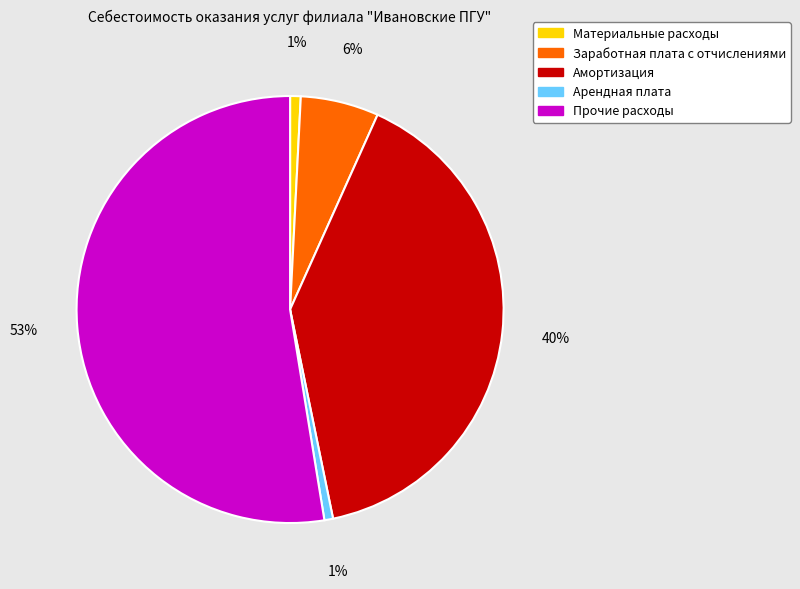

Do Амортизация and Прочие расходы together represent more than half of the pie?

Yes